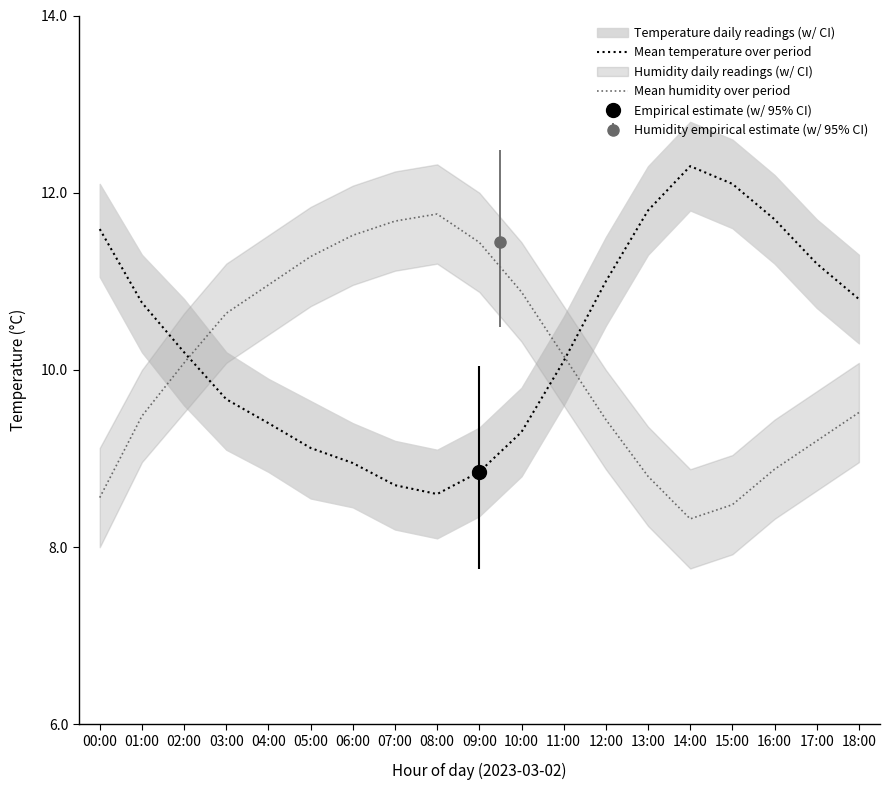

Which series ends up on top after the final intersection of Mean temperature over period and Mean humidity over period?

Mean temperature over period